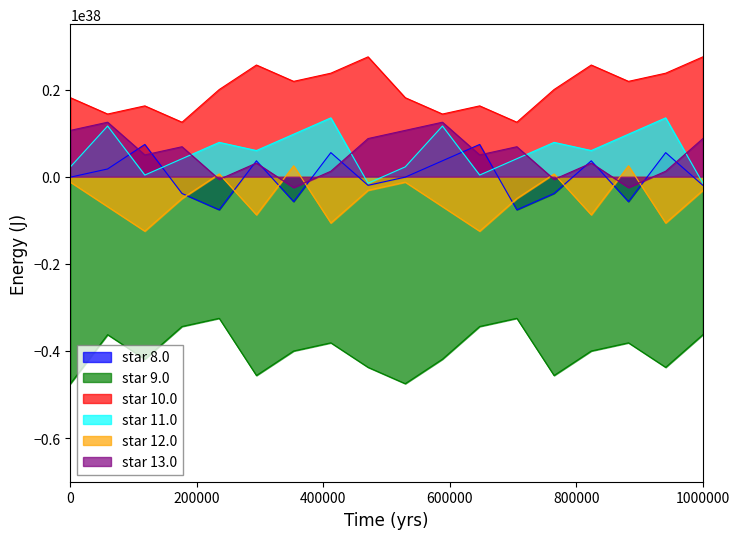

True or false: star 11.0 and star 10.0 intersect in this chart.

False